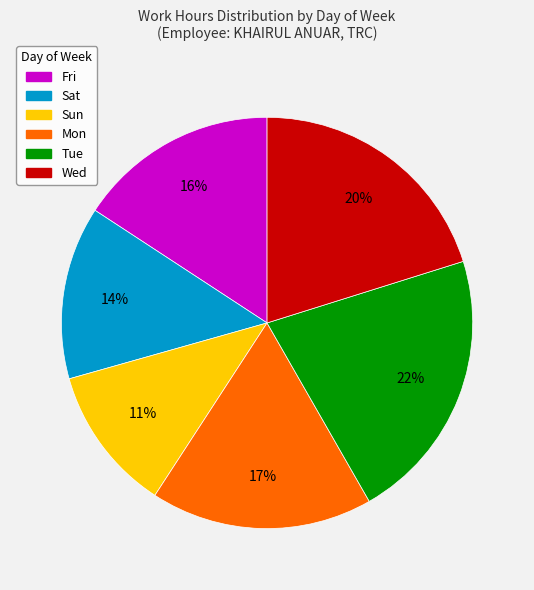

Do Sat and Fri together represent more than half of the pie?

No